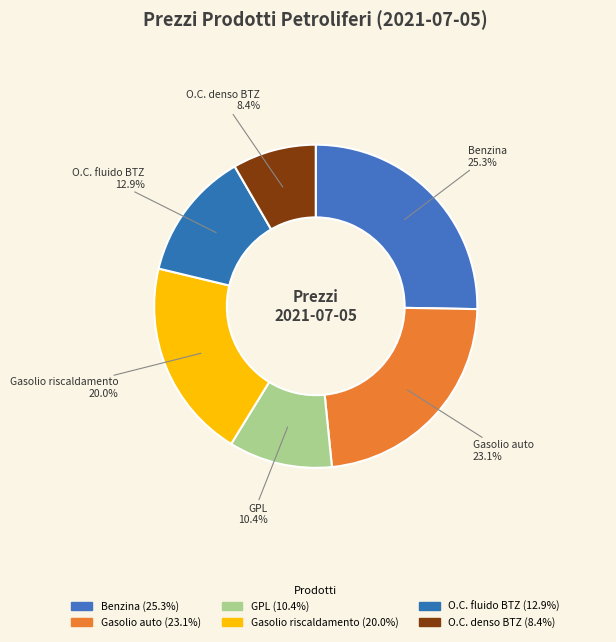

What is the largest slice in the pie chart?

Benzina